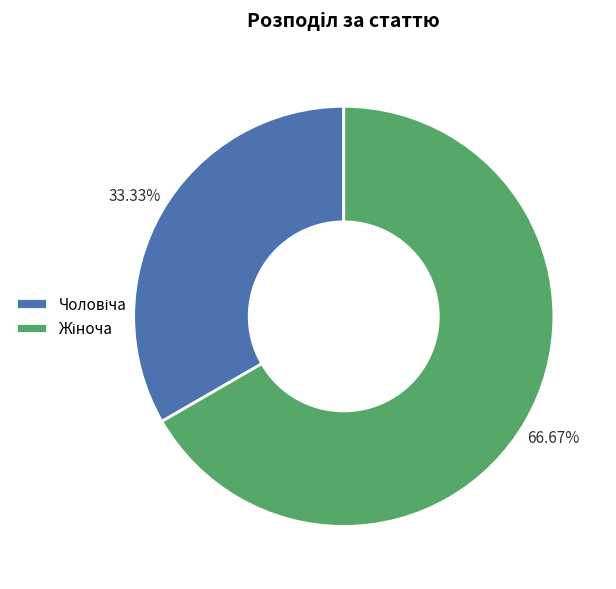

To the nearest percent, what is the difference between the largest and smallest slice percentages?

33%